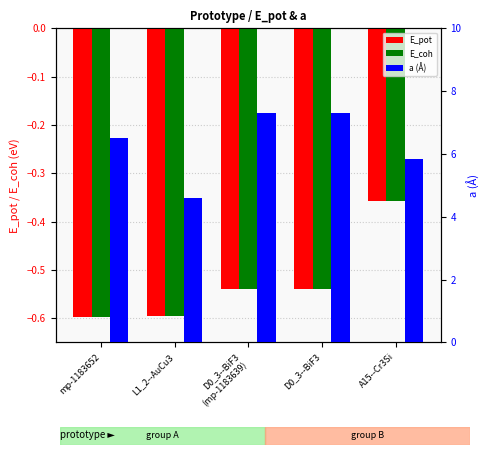

Is it true that E_coh equals -0.5 at D0_3--BiF3?

True